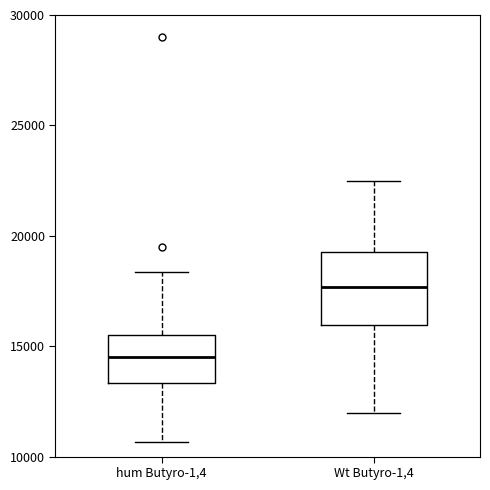

Reading left to right, transcribe this box plot: for each box, give where its median line is, the range the box spans, and where its two whiskers end, as read against the y-axis. The values are not printed on the chart, so give them approximately, as read against the axis.

hum Butyro-1,4: median 14500, box 13500 to 15500, whiskers 10500 to 18500
Wt Butyro-1,4: median 17500, box 16000 to 19500, whiskers 12000 to 22500